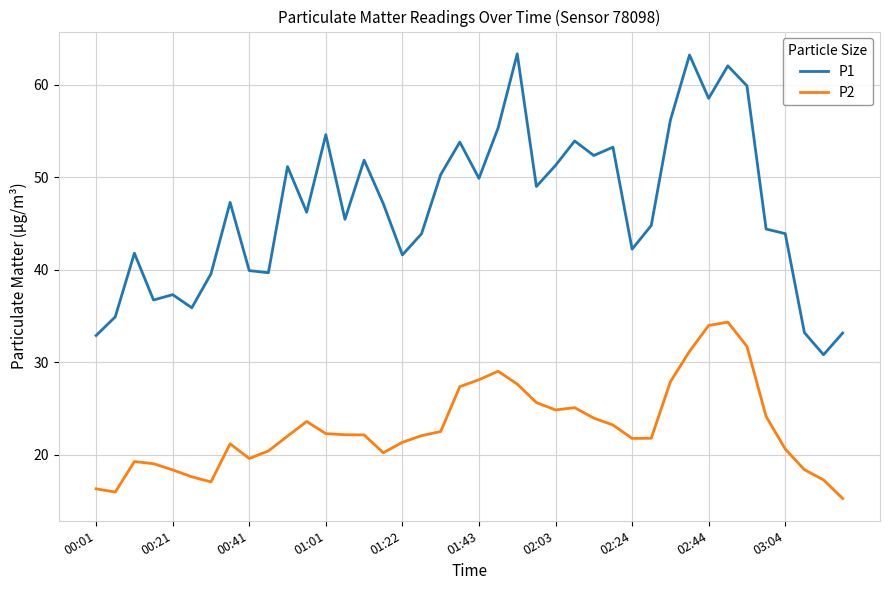

Rank the series by their maximum value, from lowest to highest.

P2, P1